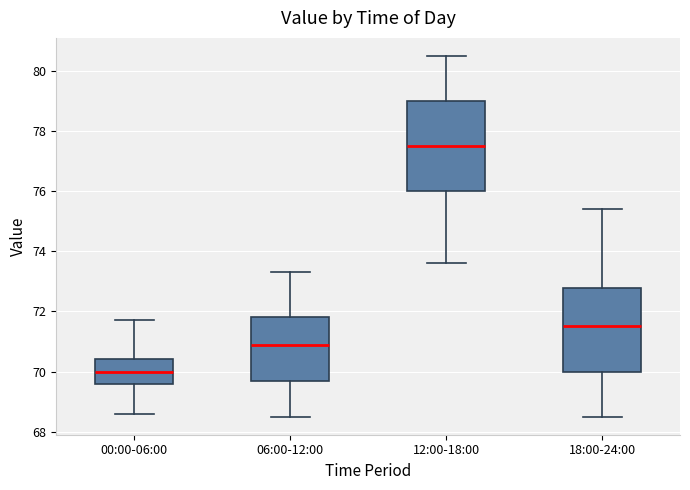

Reading left to right, transcribe this box plot: for each box, give where its median line is, the range the box spans, and where its two whiskers end, as read against the y-axis. The values are not printed on the chart, so give them approximately, as read against the axis.

00:00-06:00: median 70.0, box 69.6 to 70.4, whiskers 68.6 to 71.8
06:00-12:00: median 71.0, box 69.8 to 71.8, whiskers 68.6 to 73.4
12:00-18:00: median 77.6, box 76.0 to 79.0, whiskers 73.6 to 80.6
18:00-24:00: median 71.6, box 70.0 to 72.8, whiskers 68.6 to 75.4